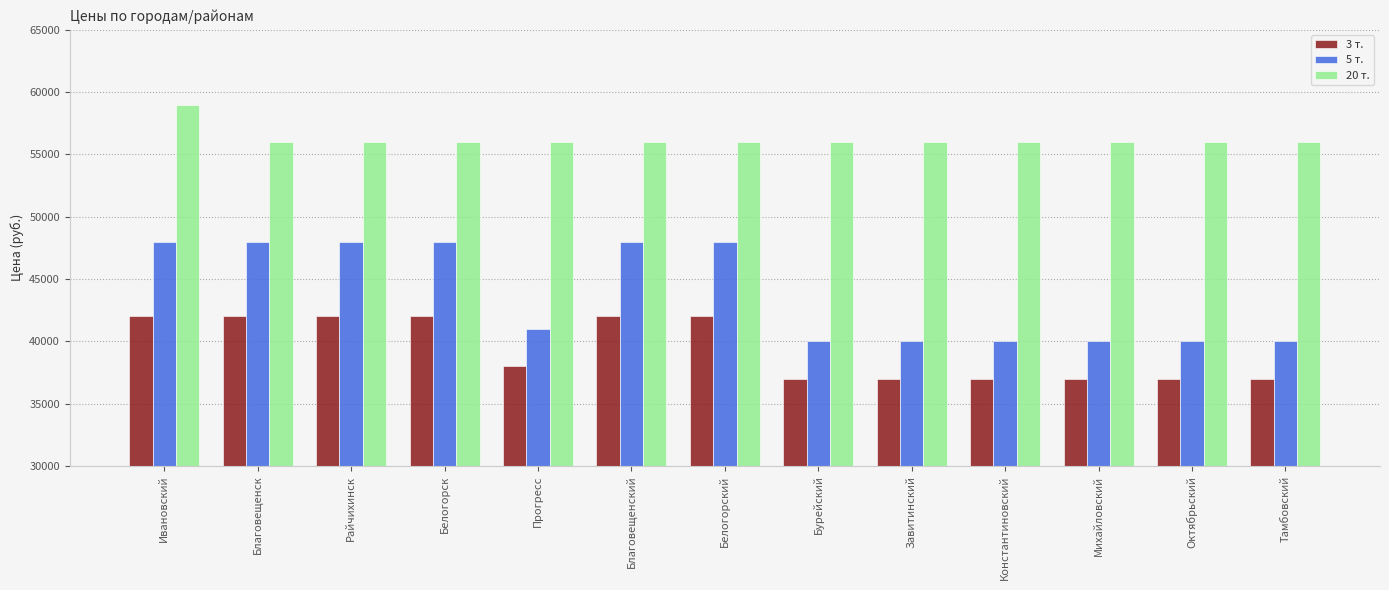

True or false: 3 т. has a value of 37000 at Тамбовский.

True